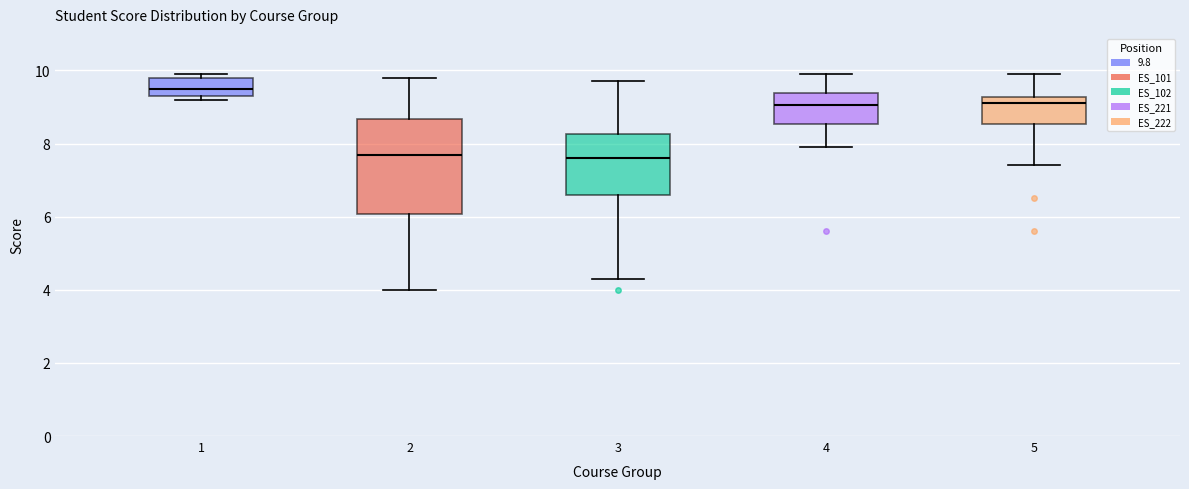

Which box is the tallest, from its lower edge to its upper edge?

2